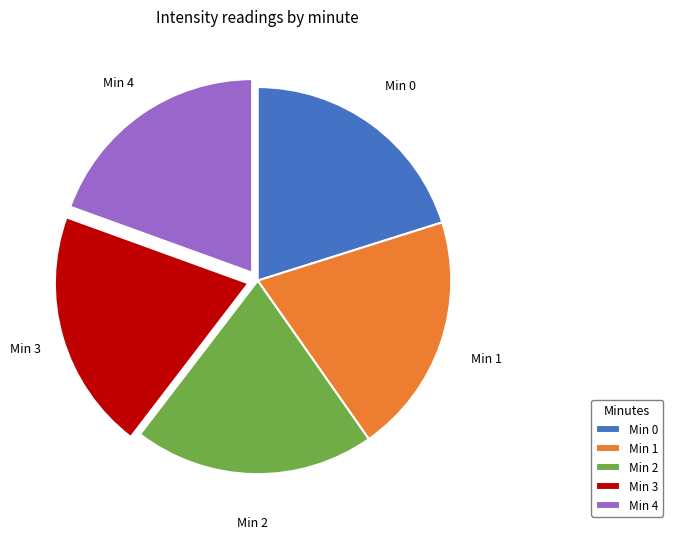

Combined, do Min 4 and Min 0 account for over 50%?

No